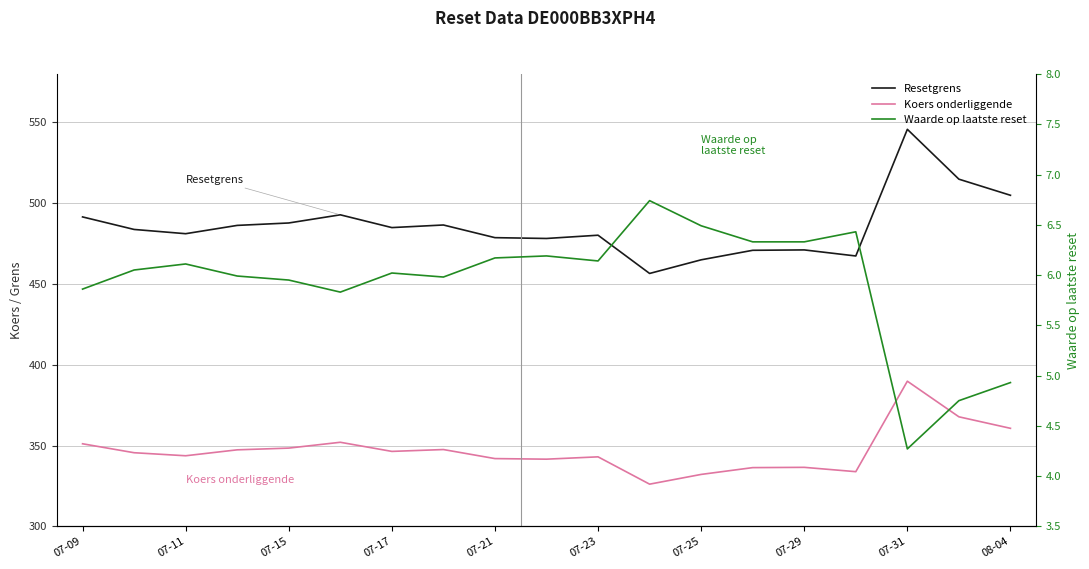

What is the approximate value of Resetgrens at 13?

470.9